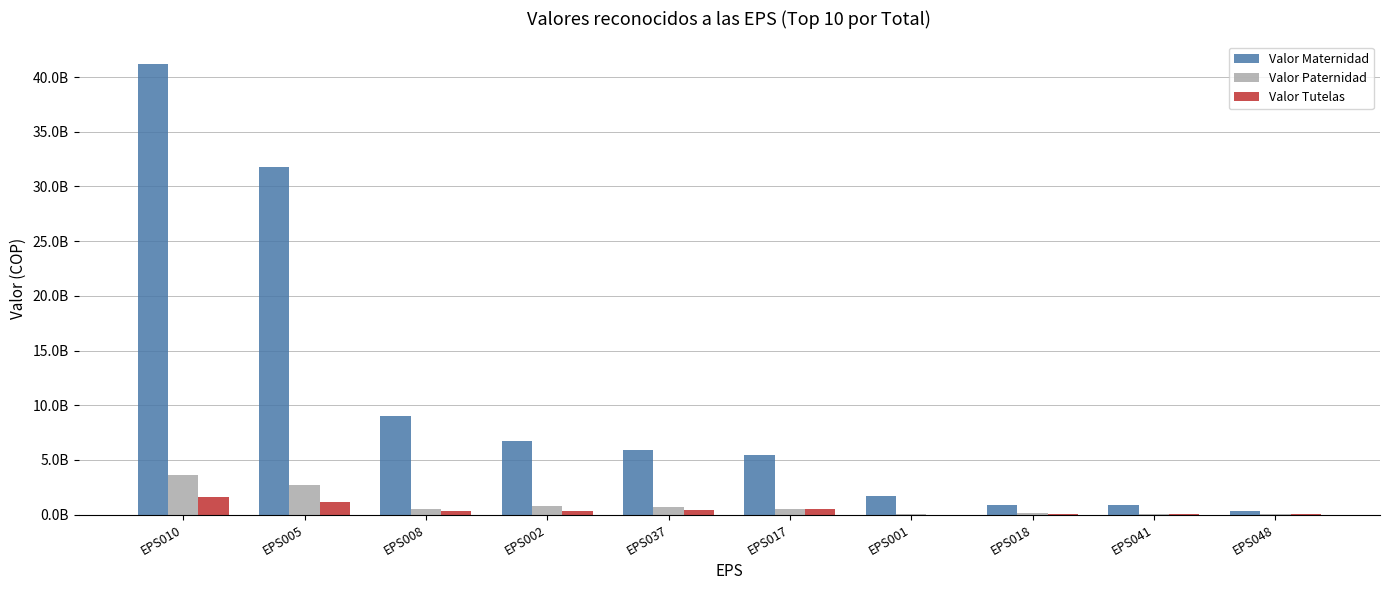

Reading left to right, what are all the values shown in this chart?

Valor Maternidad: 41204024274	31806856213	9039938473	6744349504	5875960039	5448927407	1750084837	885859391	880838362	349291400
Valor Paternidad: 3660779281	2704478019	479852620	764665447	697874759	516487266	84201564	116180996	68533260	29398941
Valor Tutelas: 1636145270	1135474122	372487305	379167474	467906572	517817318	5841020	45306676	90063373	41599405